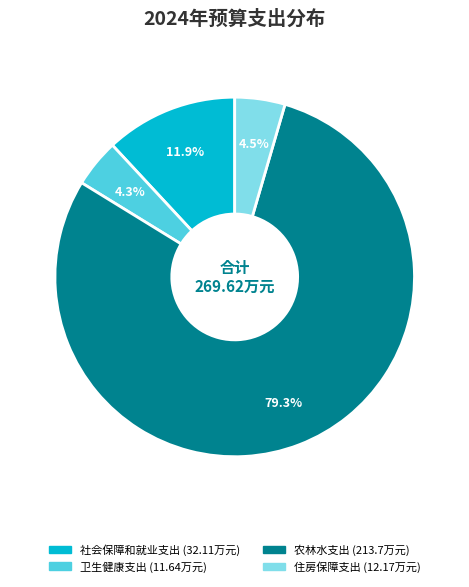

To the nearest percent, what is the difference between the largest and smallest slice percentages?

75%